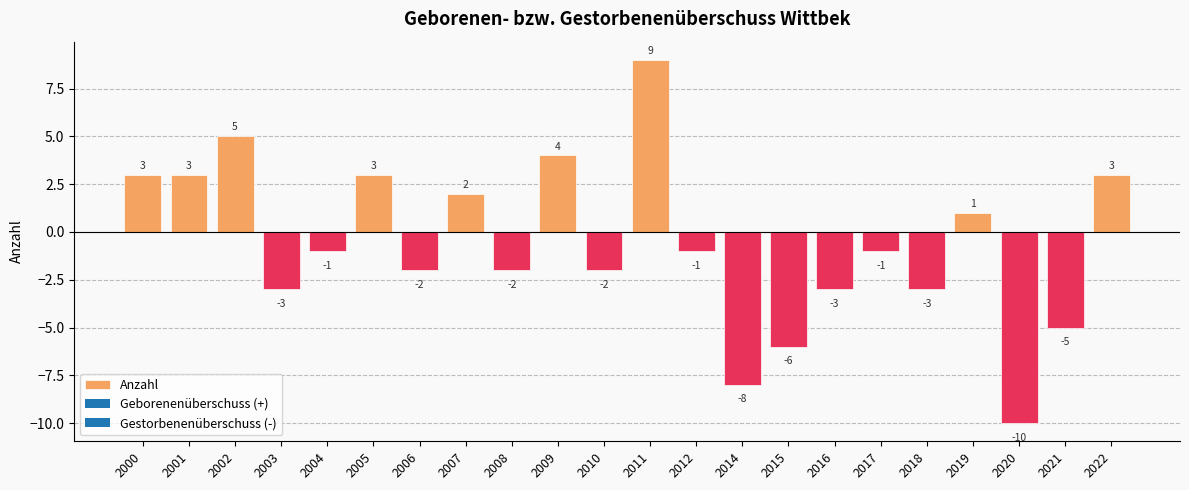

What is the value of the 1st bar from the left?

3